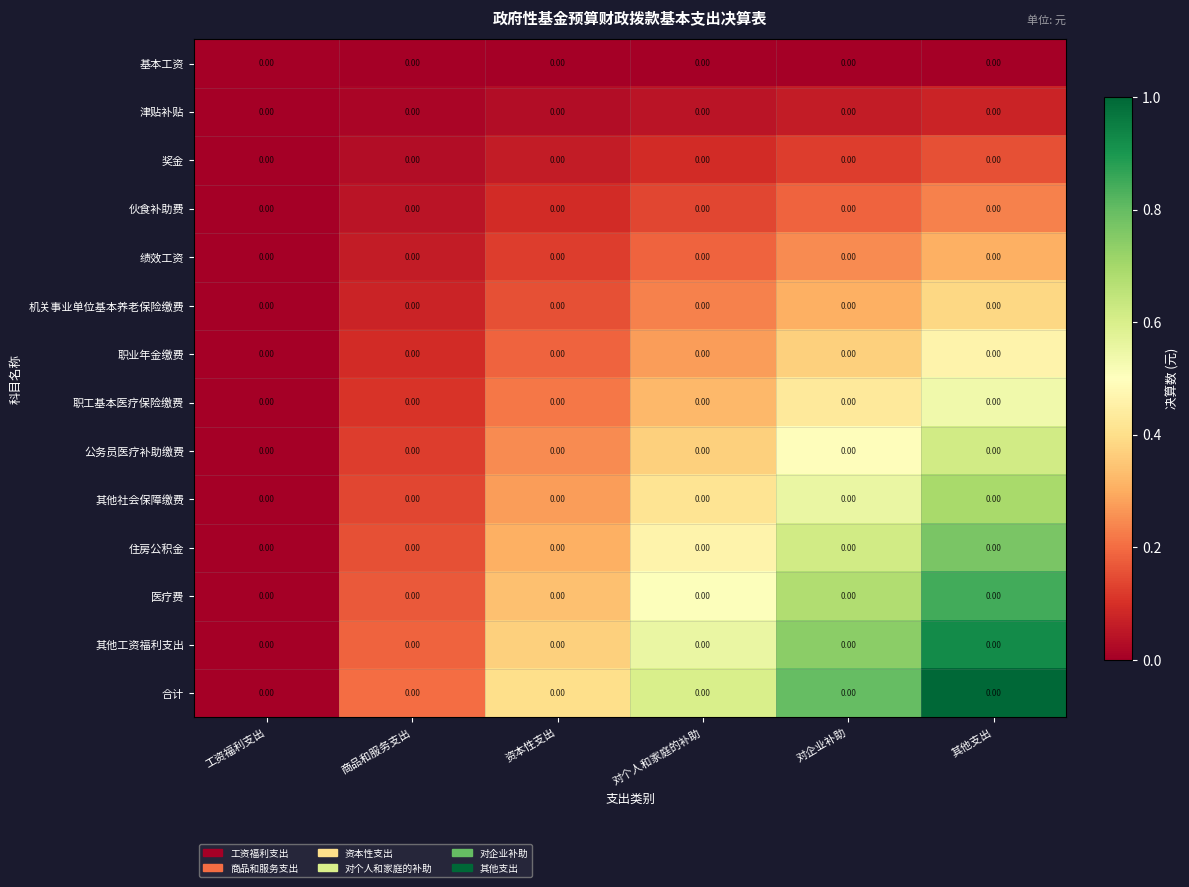

Reading left to right, extract all data points from this chart.

基本工资: 工资福利支出=0.0	商品和服务支出=0.0	资本性支出=0.0	对个人和家庭的补助=0.0	对企业补助=0.0	其他支出=0.0
津贴补贴: 工资福利支出=0.0	商品和服务支出=0.0	资本性支出=0.0	对个人和家庭的补助=0.0	对企业补助=0.0	其他支出=0.0
奖金: 工资福利支出=0.0	商品和服务支出=0.0	资本性支出=0.0	对个人和家庭的补助=0.0	对企业补助=0.0	其他支出=0.0
伙食补助费: 工资福利支出=0.0	商品和服务支出=0.0	资本性支出=0.0	对个人和家庭的补助=0.0	对企业补助=0.0	其他支出=0.0
绩效工资: 工资福利支出=0.0	商品和服务支出=0.0	资本性支出=0.0	对个人和家庭的补助=0.0	对企业补助=0.0	其他支出=0.0
机关事业单位基本养老保险缴费: 工资福利支出=0.0	商品和服务支出=0.0	资本性支出=0.0	对个人和家庭的补助=0.0	对企业补助=0.0	其他支出=0.0
职业年金缴费: 工资福利支出=0.0	商品和服务支出=0.0	资本性支出=0.0	对个人和家庭的补助=0.0	对企业补助=0.0	其他支出=0.0
职工基本医疗保险缴费: 工资福利支出=0.0	商品和服务支出=0.0	资本性支出=0.0	对个人和家庭的补助=0.0	对企业补助=0.0	其他支出=0.0
公务员医疗补助缴费: 工资福利支出=0.0	商品和服务支出=0.0	资本性支出=0.0	对个人和家庭的补助=0.0	对企业补助=0.0	其他支出=0.0
其他社会保障缴费: 工资福利支出=0.0	商品和服务支出=0.0	资本性支出=0.0	对个人和家庭的补助=0.0	对企业补助=0.0	其他支出=0.0
住房公积金: 工资福利支出=0.0	商品和服务支出=0.0	资本性支出=0.0	对个人和家庭的补助=0.0	对企业补助=0.0	其他支出=0.0
医疗费: 工资福利支出=0.0	商品和服务支出=0.0	资本性支出=0.0	对个人和家庭的补助=0.0	对企业补助=0.0	其他支出=0.0
其他工资福利支出: 工资福利支出=0.0	商品和服务支出=0.0	资本性支出=0.0	对个人和家庭的补助=0.0	对企业补助=0.0	其他支出=0.0
合计: 工资福利支出=0.0	商品和服务支出=0.0	资本性支出=0.0	对个人和家庭的补助=0.0	对企业补助=0.0	其他支出=0.0